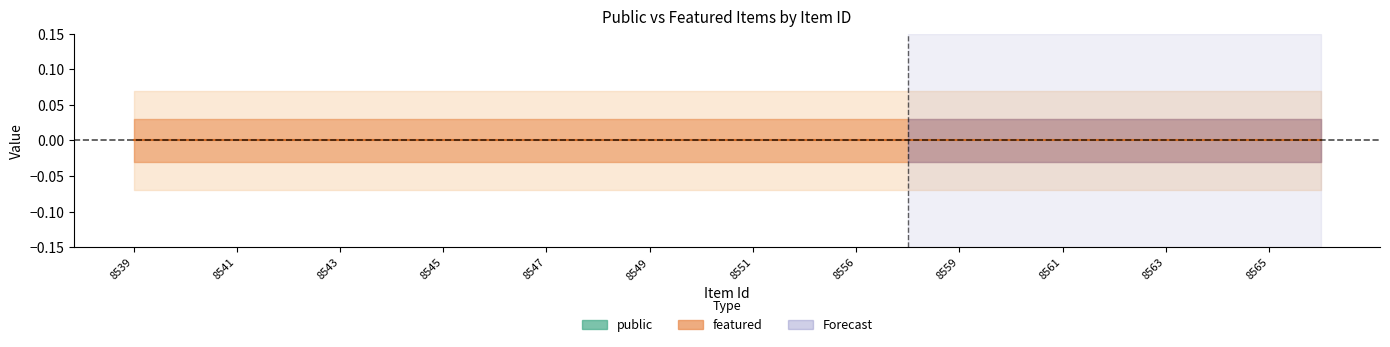

At which label is featured (center) closest to 0?

8539